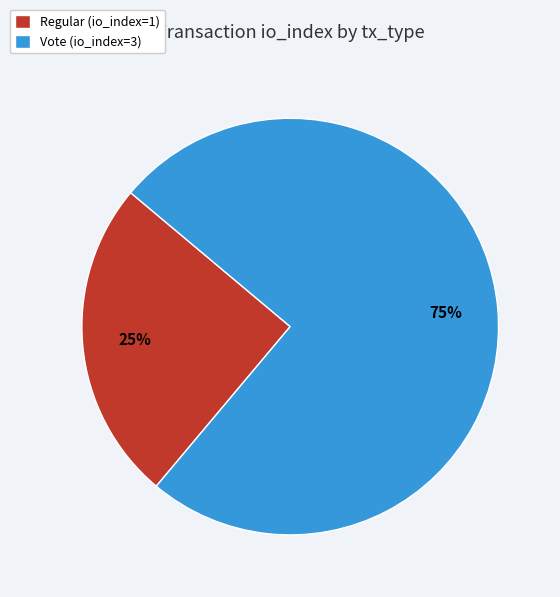

Combined, do Regular (io_index=1) and Vote (io_index=3) account for over 50%?

Yes